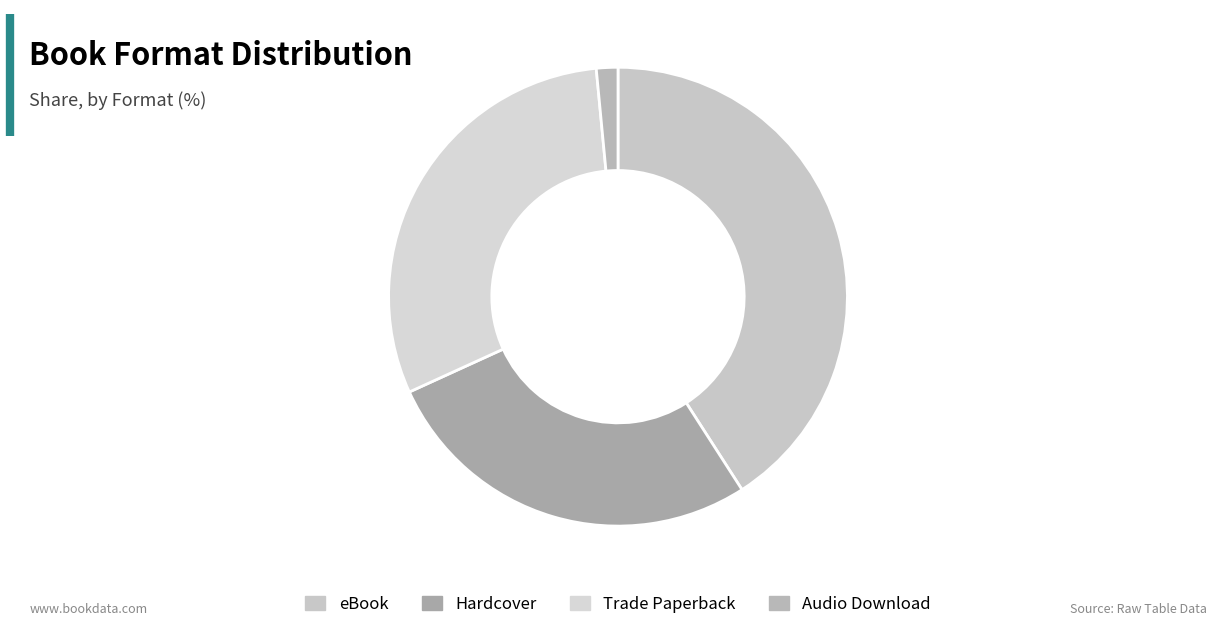

How many slices are in this pie chart?

4